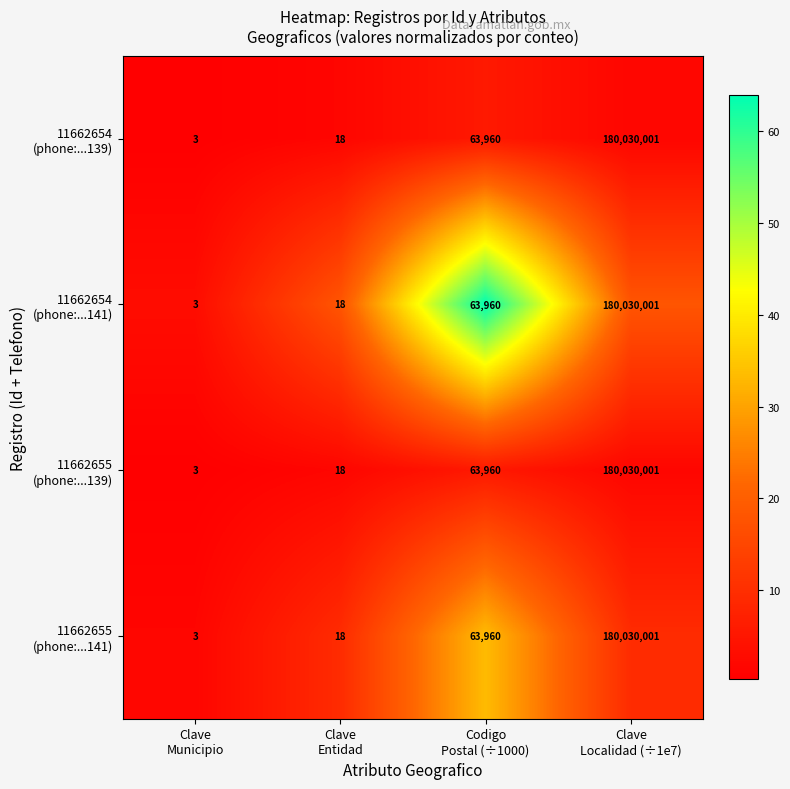

What is the minimum value shown in the chart?

3